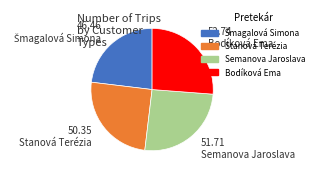

Is Semanova Jaroslava the majority of the pie?

No